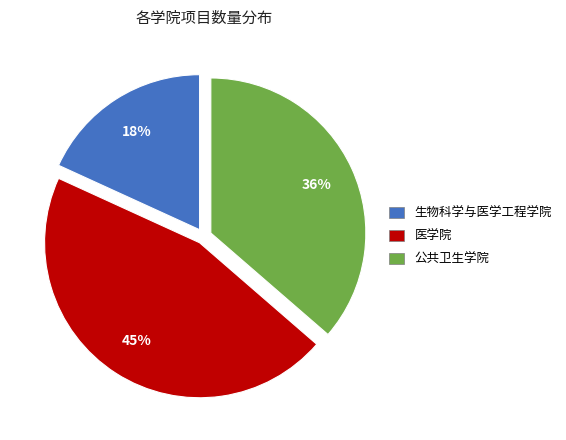

To the nearest percent, what percentage of the pie is 公共卫生学院?

36%